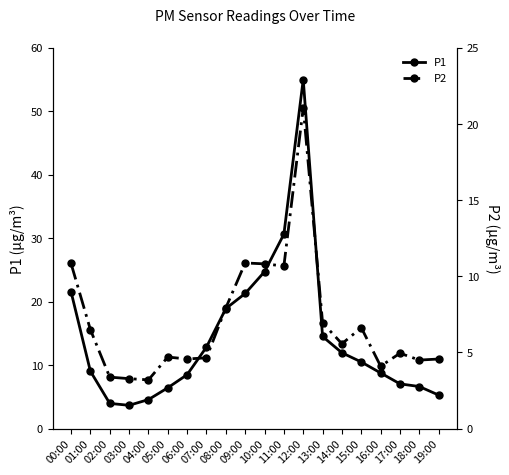

Which series changed the most between 08:00 and 19:00?

P1